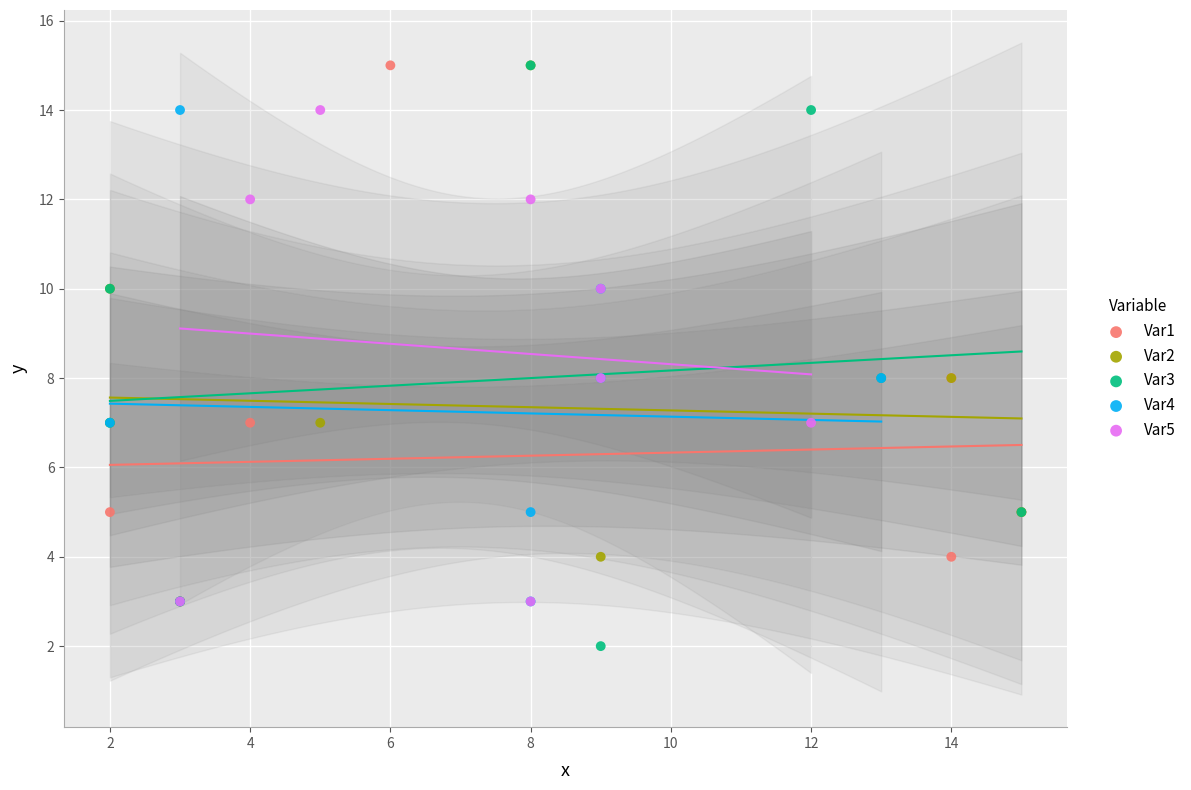

Which series reaches the minimum Y coordinate?

Var3